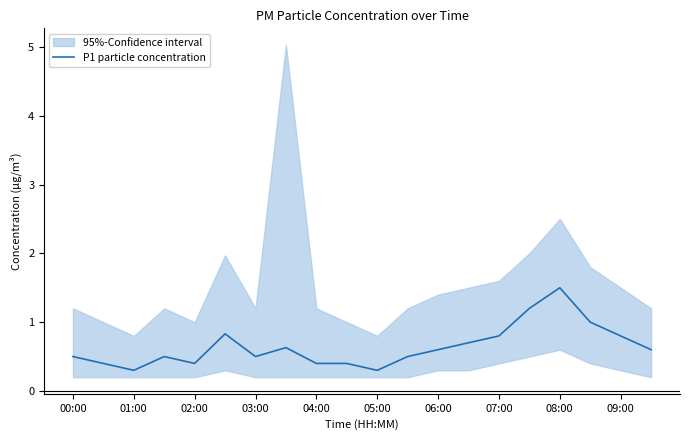

True or false: P1 particle concentration has a value of 0.3 at 05:00.

True